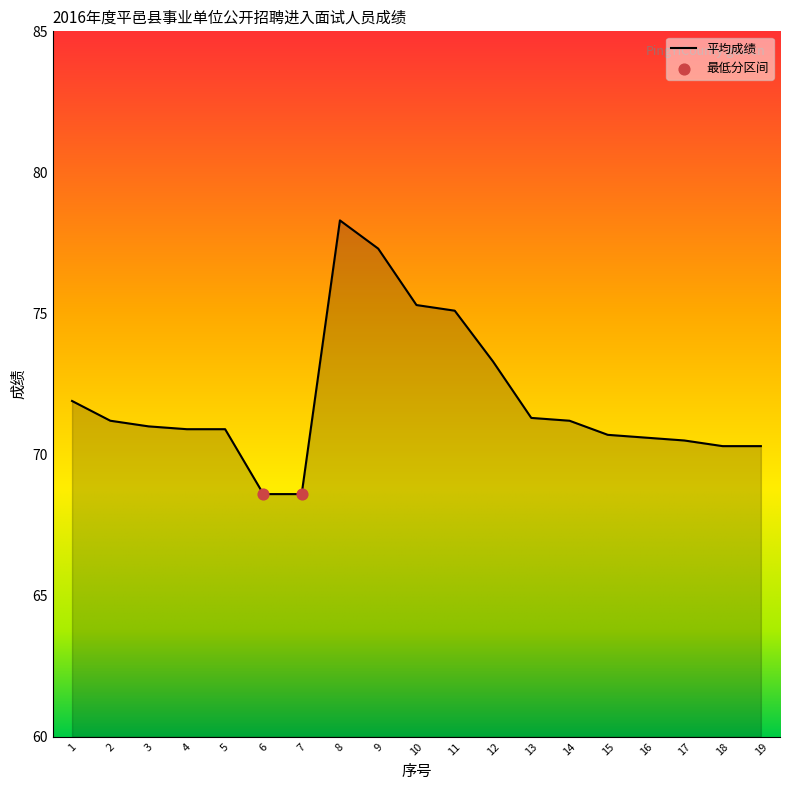

Which has a higher value, 4 or 8?

8